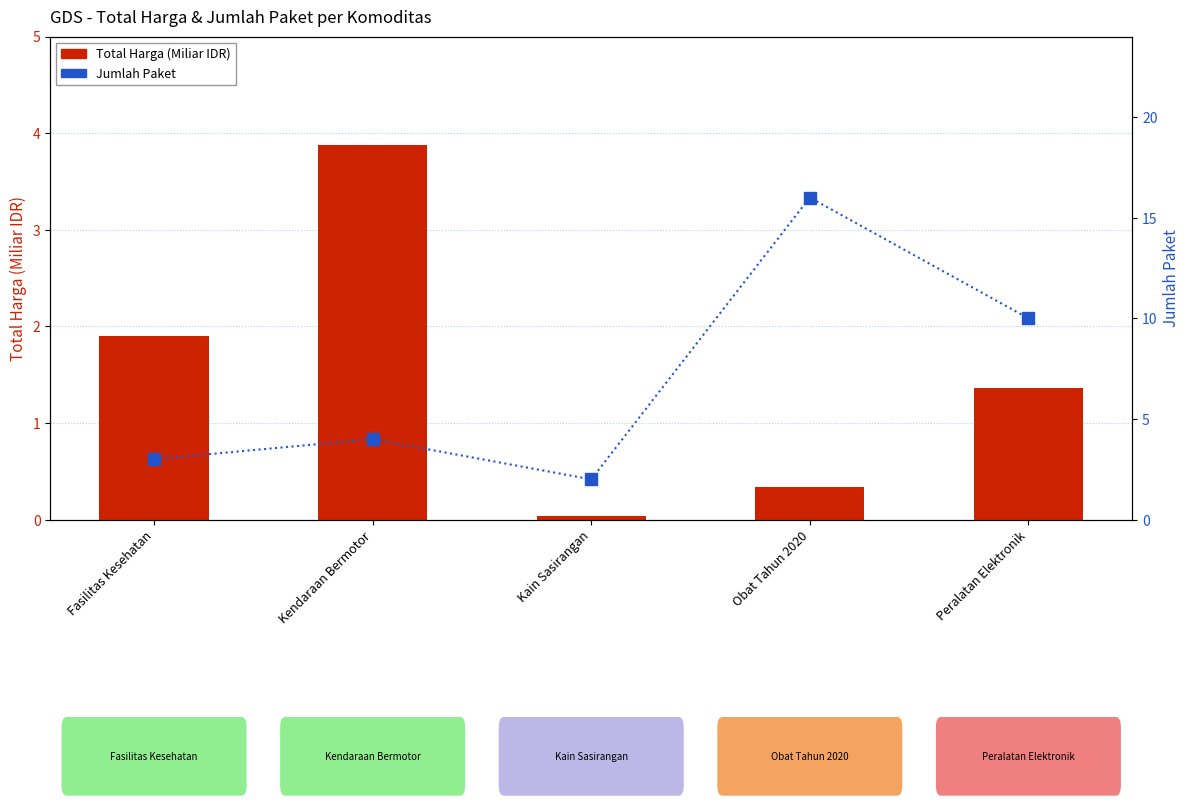

Reading right to left, list all the values displayed in this chart.

Total Harga (Miliar IDR): Peralatan Elektronik=1.4	Obat Tahun 2020=0.3	Kain Sasirangan=0.0	Kendaraan Bermotor=3.9	Fasilitas Kesehatan=1.9
Jumlah Paket: Peralatan Elektronik=10.0	Obat Tahun 2020=16.0	Kain Sasirangan=2.0	Kendaraan Bermotor=4.0	Fasilitas Kesehatan=3.0